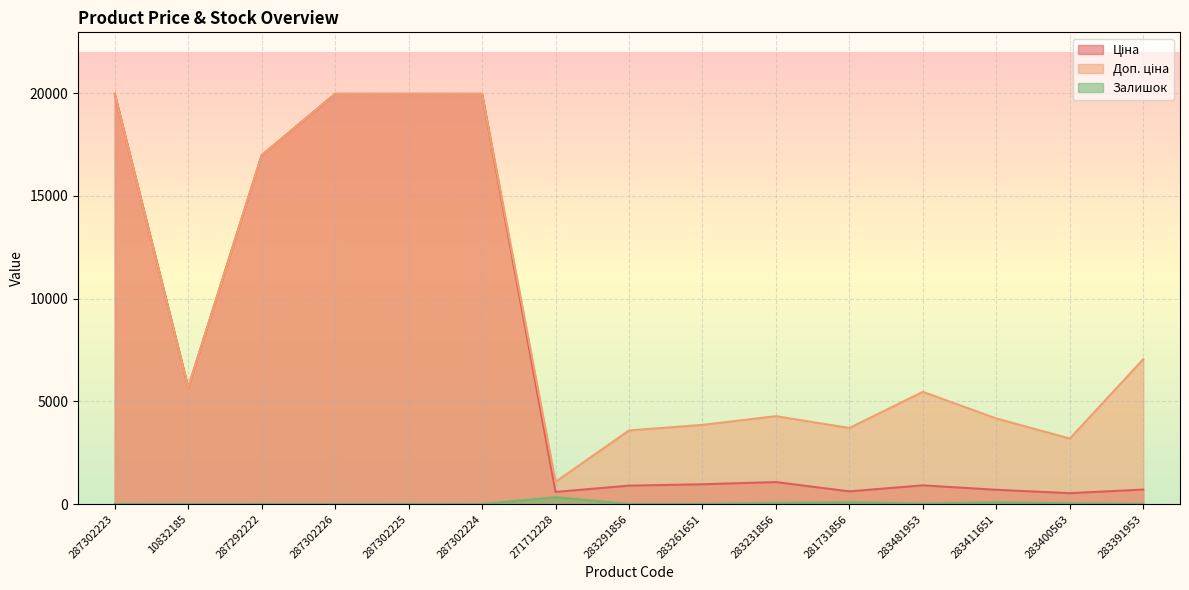

Reading right to left, list all the values displayed in this chart.

Ціна: 705.1	531.3	694.3	910.4	617.0	1069.8	963.5	895.9	589.9	19964.2	19964.2	19964.2	16976.3	5673.8	19964.2
Доп. ціна: 7051.3	3187.6	4165.6	5462.3	3701.9	4279.1	3854.0	3583.6	1081.7	19964.2	19964.2	19964.2	16976.3	5673.8	19964.2
Залишок: 8.0	39.0	84.0	24.0	86.0	54.0	8.0	7.0	333.0	3.0	5.0	1.0	4.0	1.0	5.0